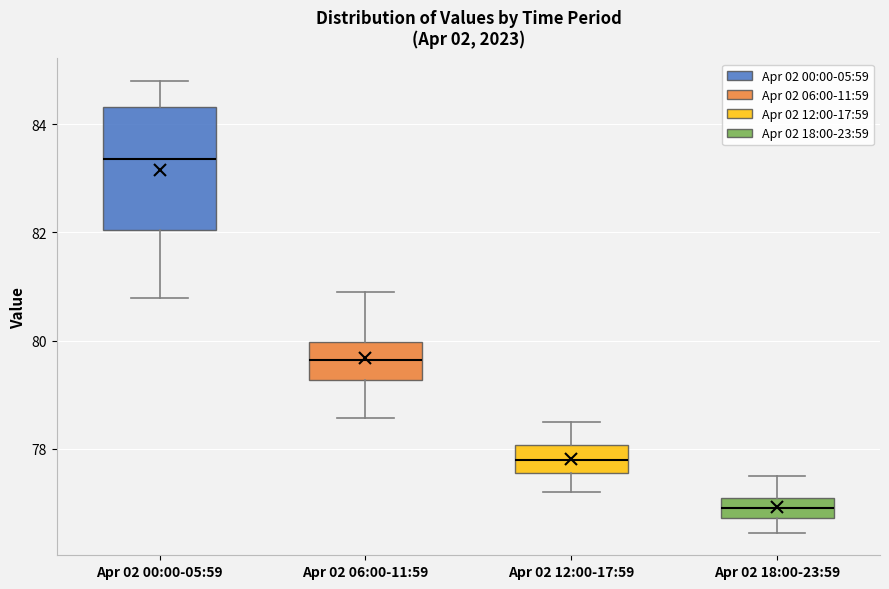

Reading left to right, read every box against the y-axis: the position of its median line, the range the box covers, and the ends of its whiskers. The values are not printed on the chart, so give them approximately, as read against the axis.

Apr 02 00:00-05:59: median 83.4, box 82.0 to 84.4, whiskers 80.8 to 84.8
Apr 02 06:00-11:59: median 79.6, box 79.2 to 80.0, whiskers 78.6 to 80.8
Apr 02 12:00-17:59: median 77.8, box 77.6 to 78.0, whiskers 77.2 to 78.6
Apr 02 18:00-23:59: median 77.0, box 76.8 to 77.2, whiskers 76.4 to 77.6